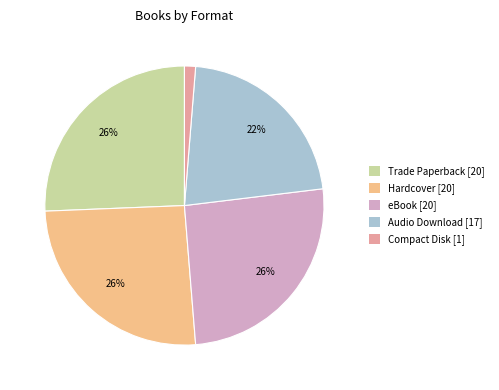

Is the sum of eBook and Compact Disk greater than half?

No